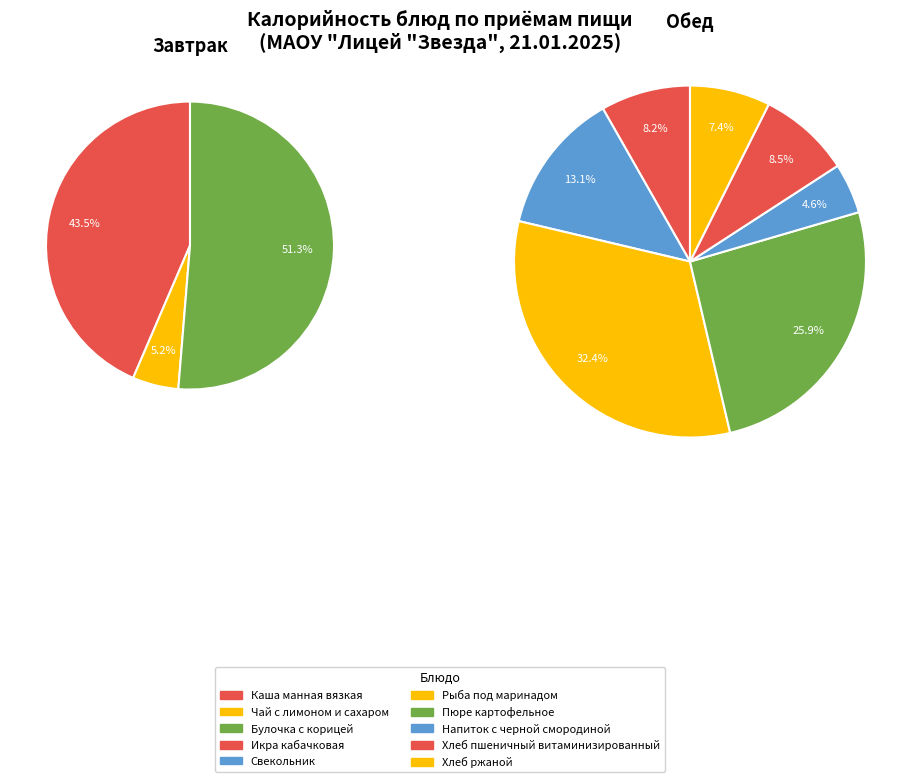

Which slice is the smallest?

Чай с лимоном и сахаром